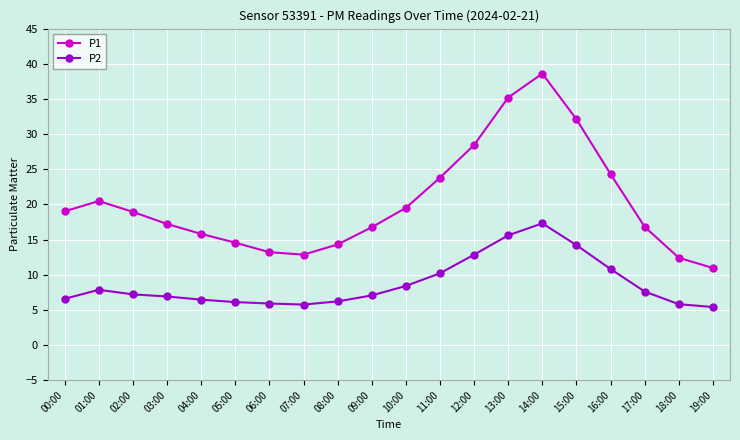

List the series in order of their peak value, lowest first.

P2, P1